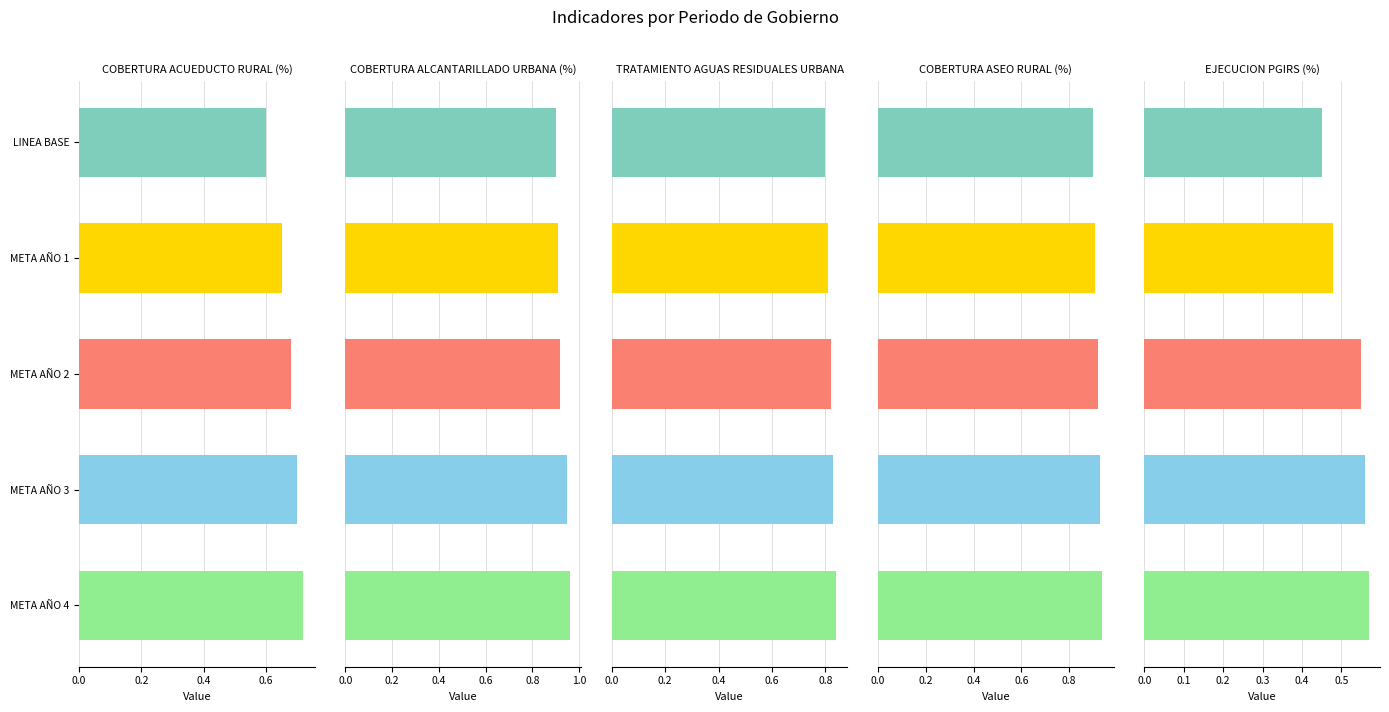

List the series in order of their peak value, lowest first.

EJECUCION PGIRS (%), COBERTURA ACUEDUCTO RURAL (%), TRATAMIENTO AGUAS RESIDUALES URBANA, COBERTURA ASEO RURAL (%), COBERTURA ALCANTARILLADO URBANA (%)